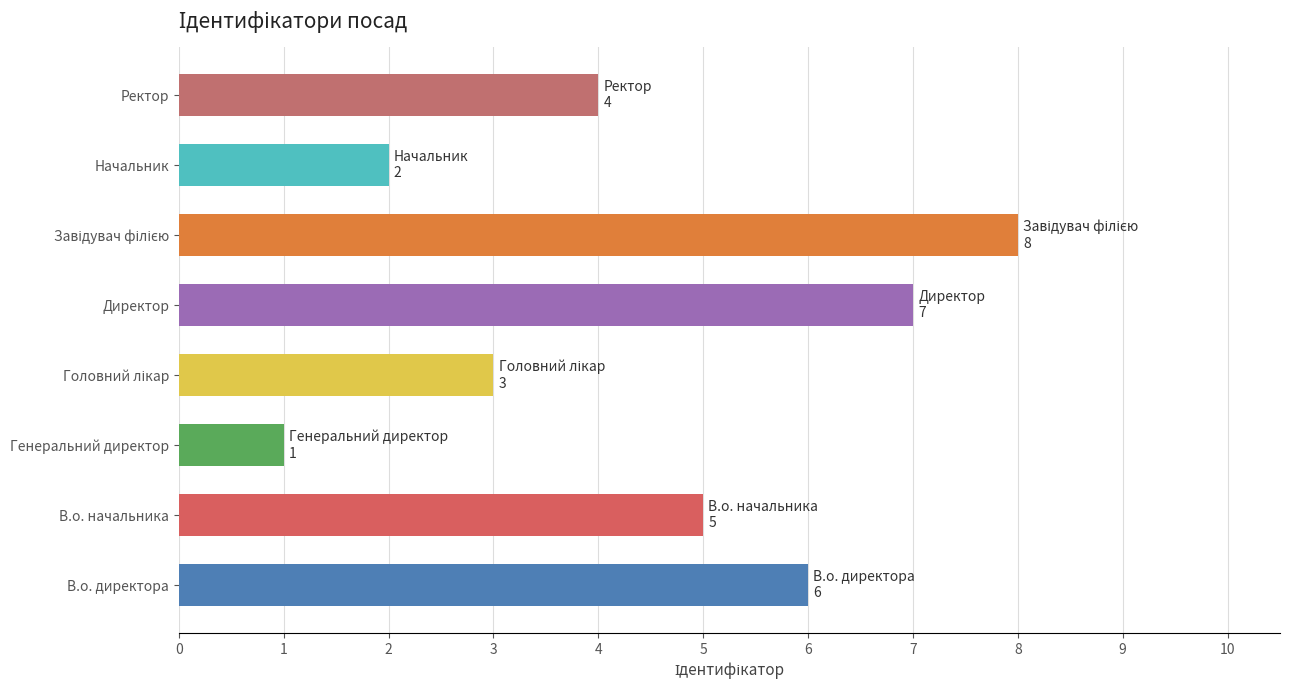

What is the maximum value shown in the chart?

8